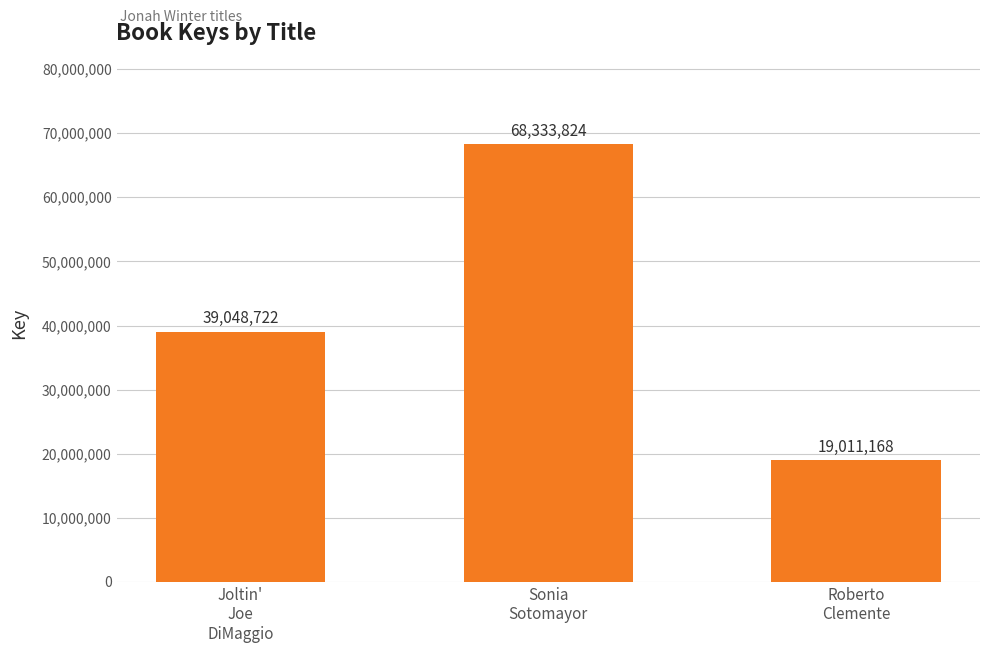

Rank the categories by value from lowest to highest.

Roberto
Clemente, Joltin'
Joe
DiMaggio, Sonia
Sotomayor